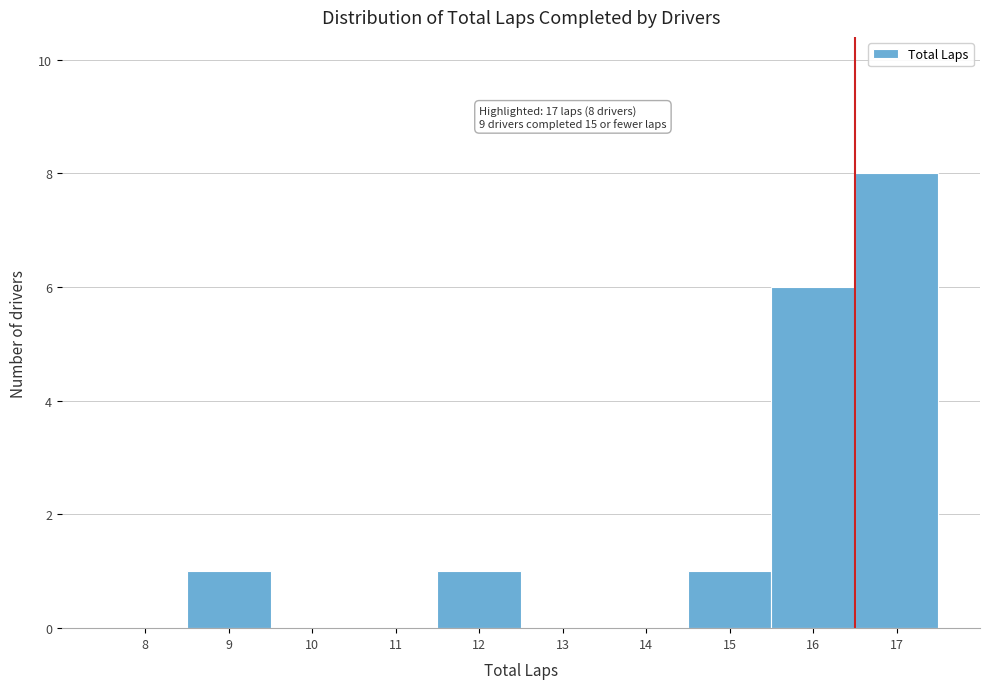

Reading left to right, transcribe all the data shown in this chart.

8=0	9=1	10=0	11=0	12=1	13=0	14=0	15=1	16=6	17=8